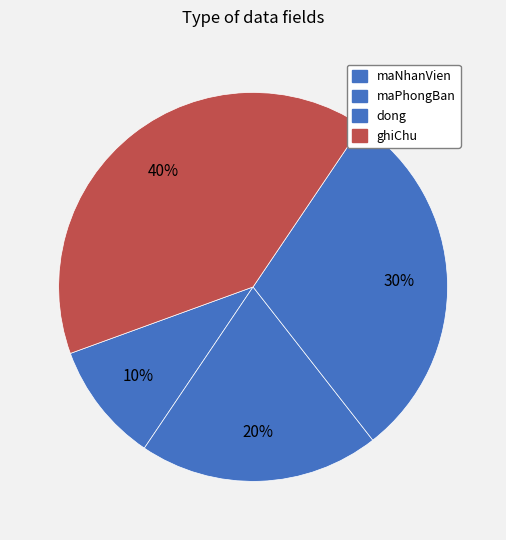

Is it true that maNhanVien is 17% of the pie?

False